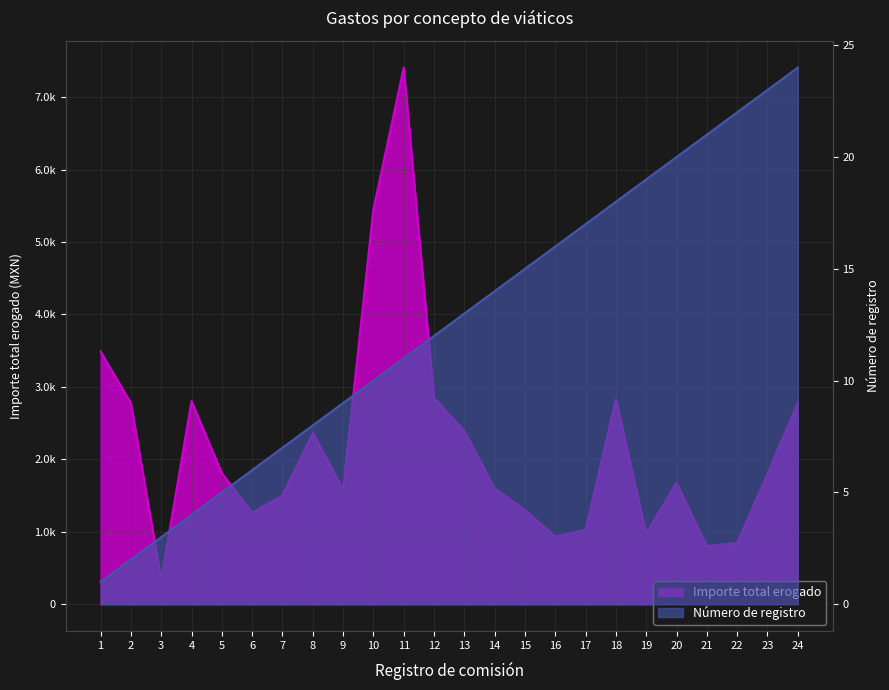

True or false: Importe total erogado has a value of 1587.0 at 9.

True